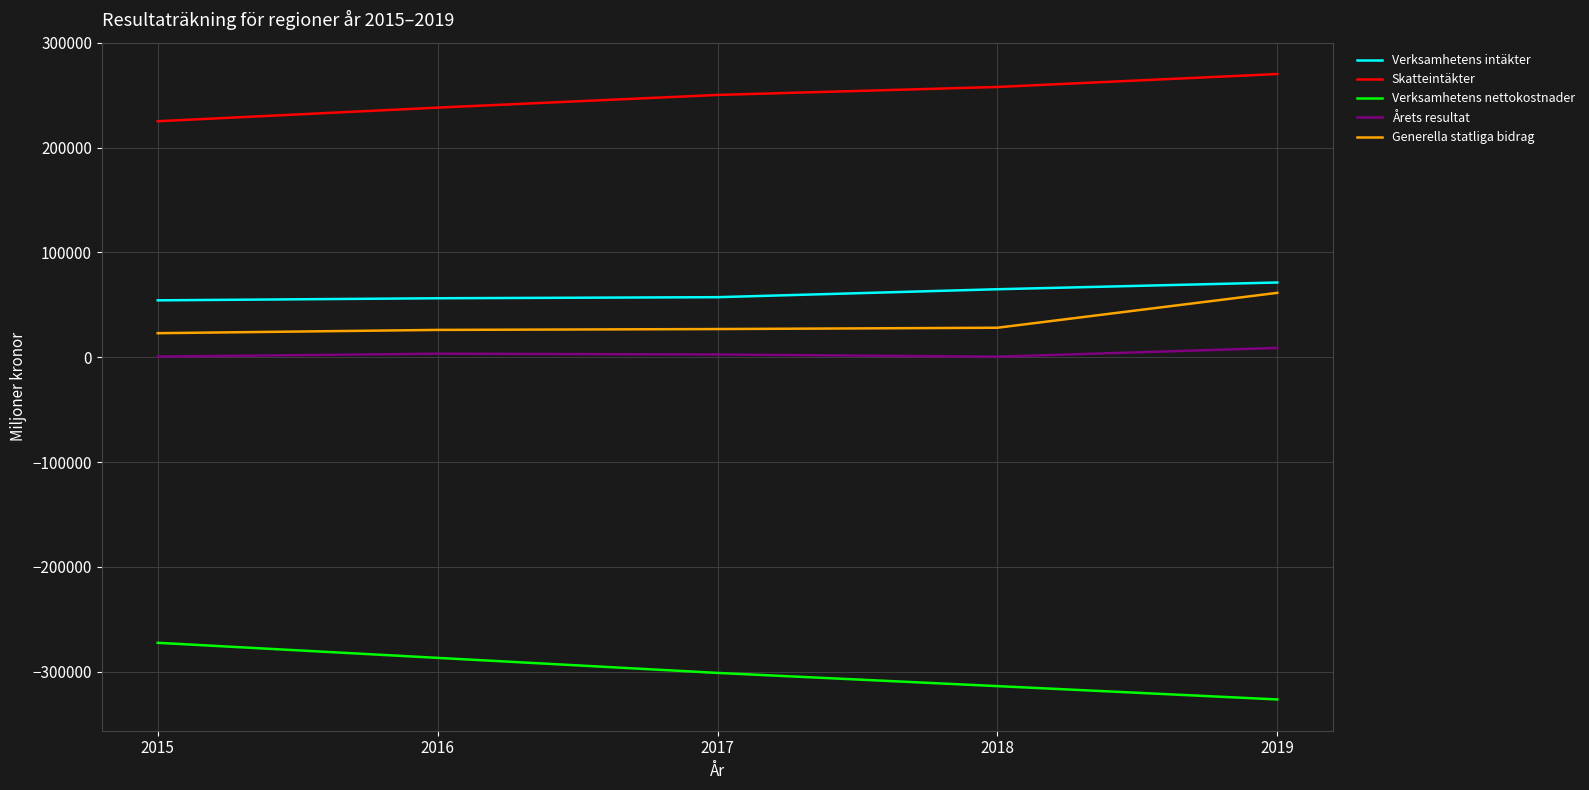

What is the difference between the maximum and minimum values in the Generella statliga bidrag series?

38474